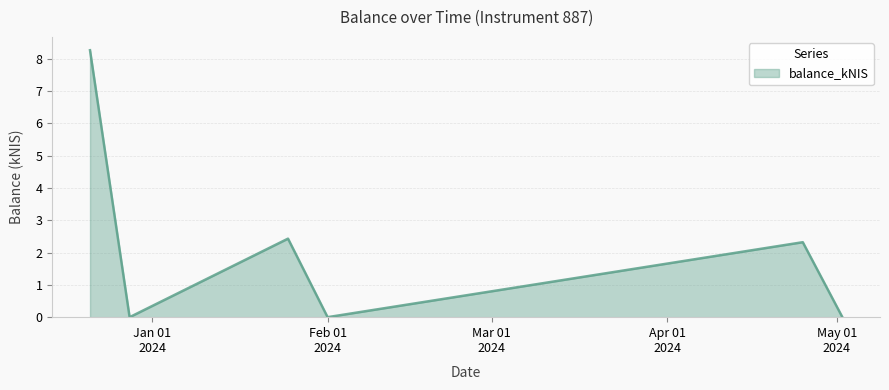

What is the average value?

2.2